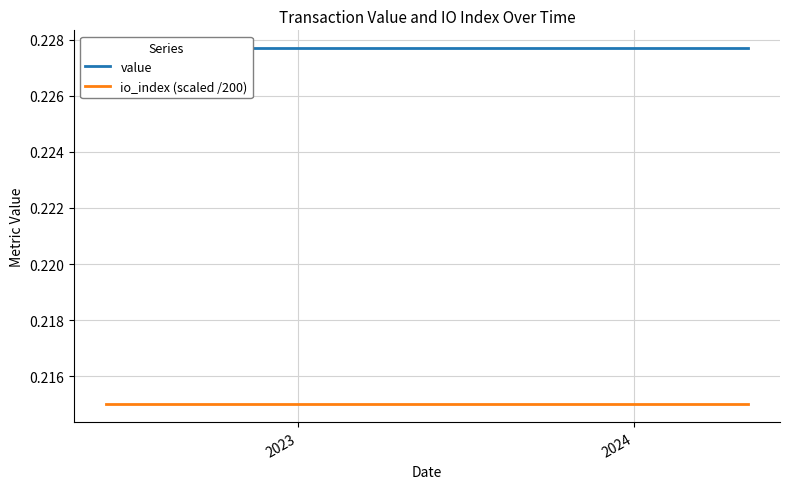

Which series has the largest range (max minus min)?

value